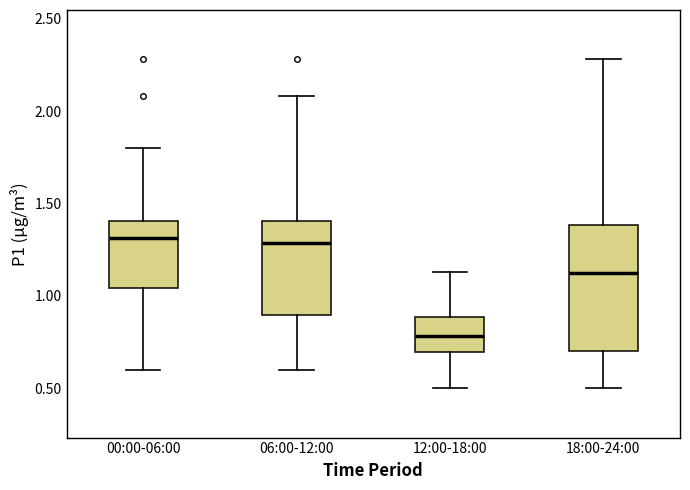

Where does the lower whisker of the box for 12:00-18:00 end on the y-axis? The values are not printed on the chart, so give them approximately, as read against the axis.

0.50